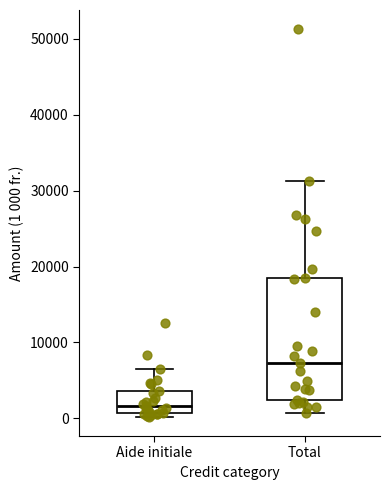

Which box is the tallest, from its lower edge to its upper edge?

Total